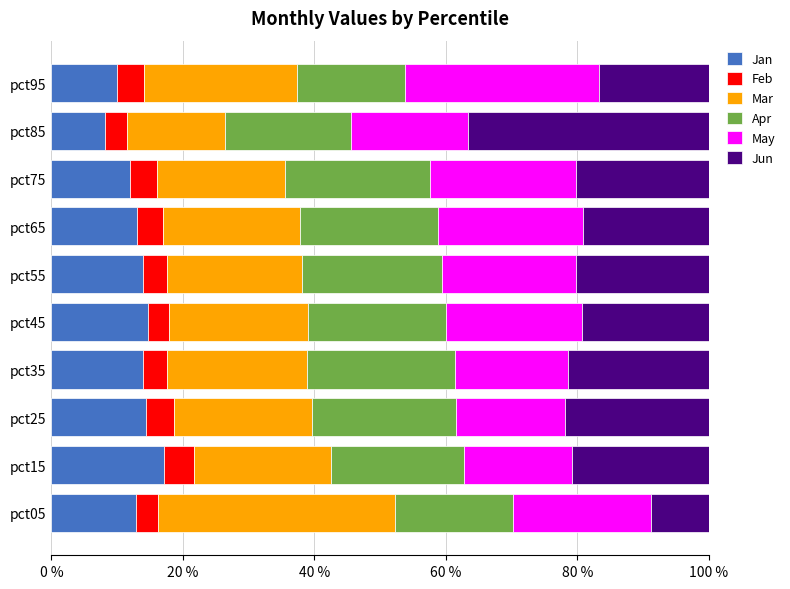

True or false: Jan has a value of 13.0 at pct65.

True